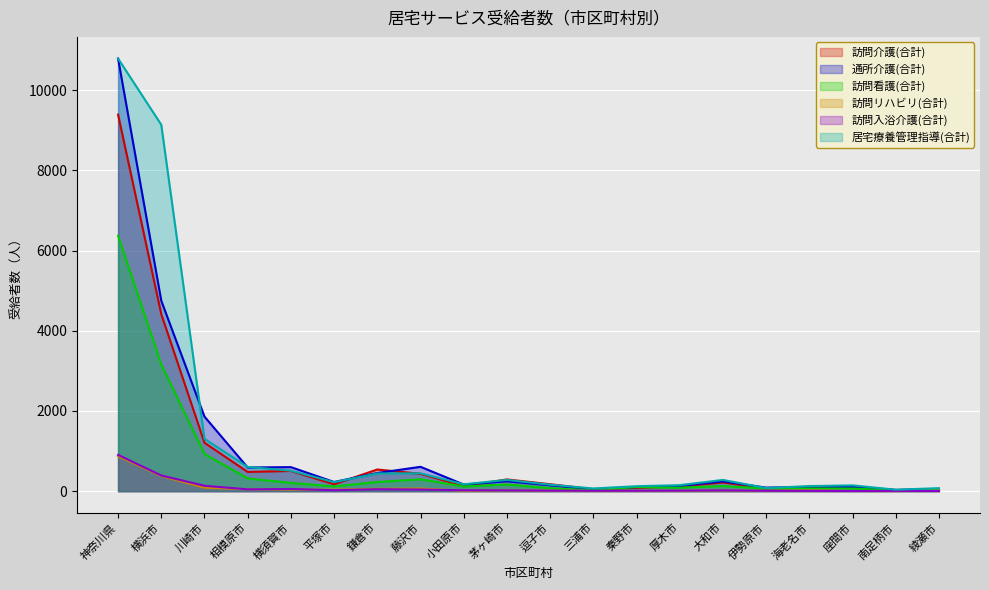

What is the highest value of the 訪問看護(合計) series?

6372